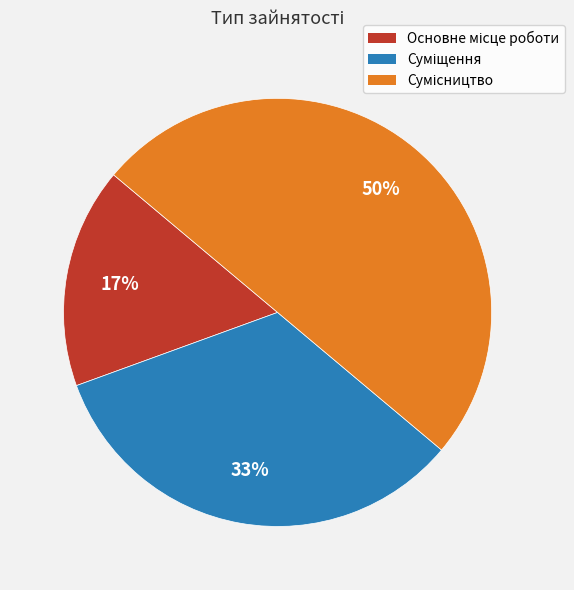

To the nearest percent, what is the difference between the largest and smallest slice percentages?

33%